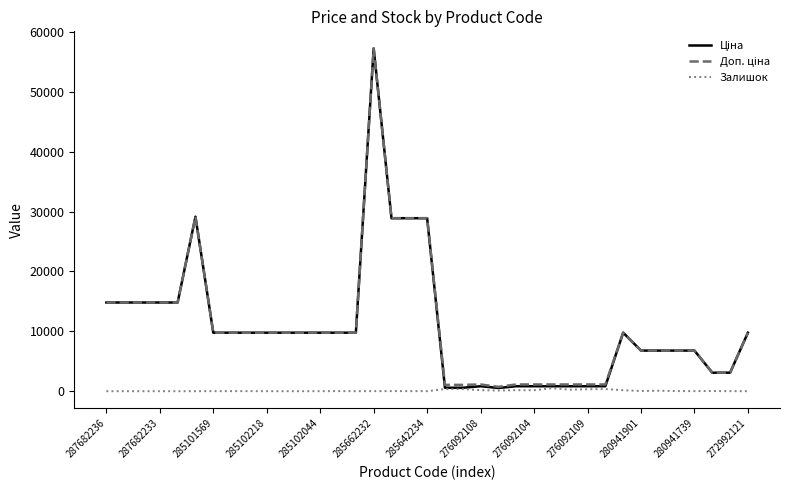

What is the greatest value displayed?

57258.0